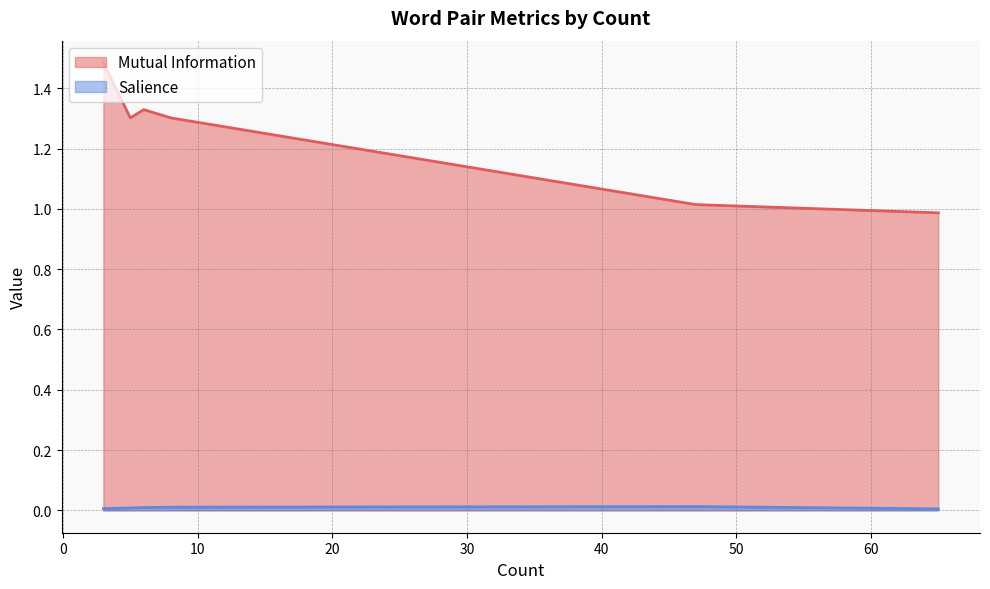

What is the difference between the maximum and minimum values in the Mutual Information series?

0.5